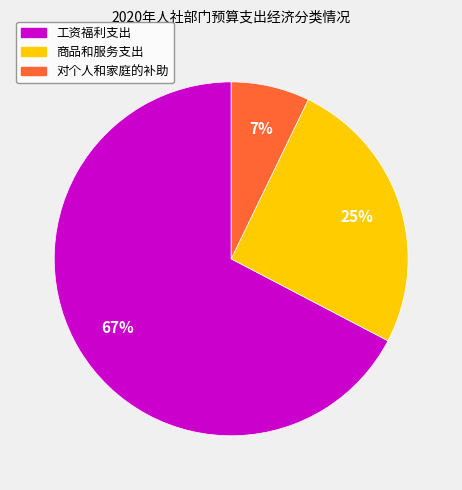

To the nearest percent, what portion does 对个人和家庭的补助 represent?

7%